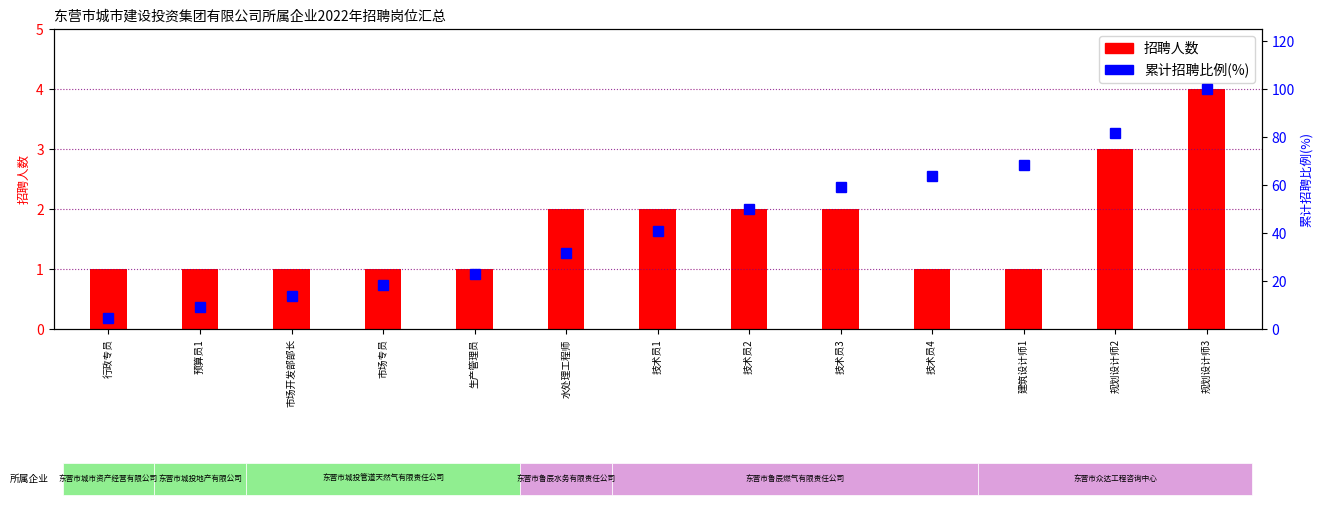

At which label is 累计招聘比例(%) closest to 52?

技术员2